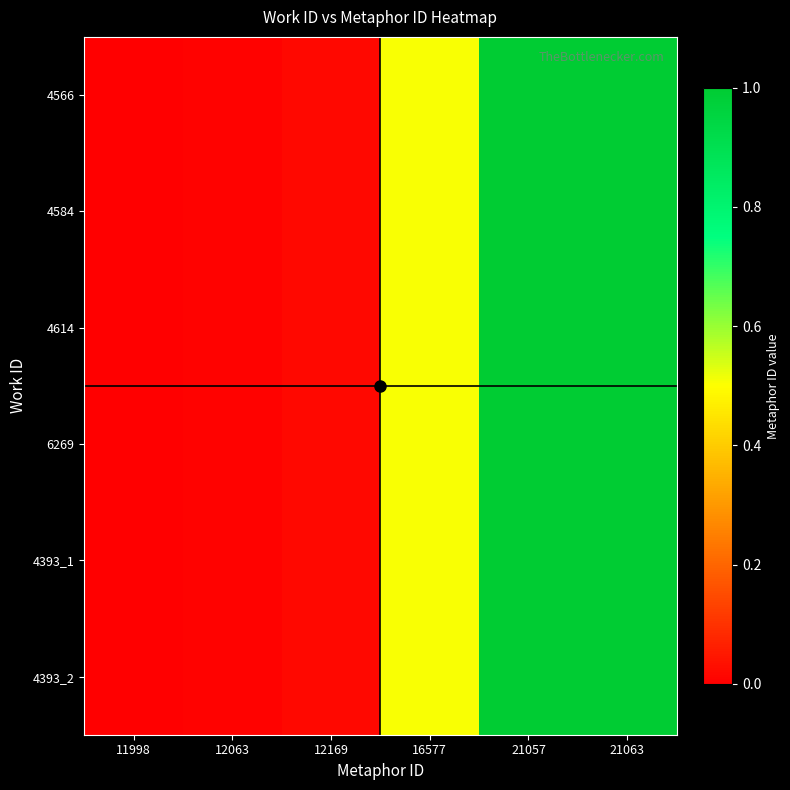

Reading left to right, what are all the values shown in this chart?

4566: 11998=0.0	12063=0.0	12169=0.0	16577=0.5	21057=1.0	21063=1.0
4584: 11998=0.0	12063=0.0	12169=0.0	16577=0.5	21057=1.0	21063=1.0
4614: 11998=0.0	12063=0.0	12169=0.0	16577=0.5	21057=1.0	21063=1.0
6269: 11998=0.0	12063=0.0	12169=0.0	16577=0.5	21057=1.0	21063=1.0
4393_1: 11998=0.0	12063=0.0	12169=0.0	16577=0.5	21057=1.0	21063=1.0
4393_2: 11998=0.0	12063=0.0	12169=0.0	16577=0.5	21057=1.0	21063=1.0